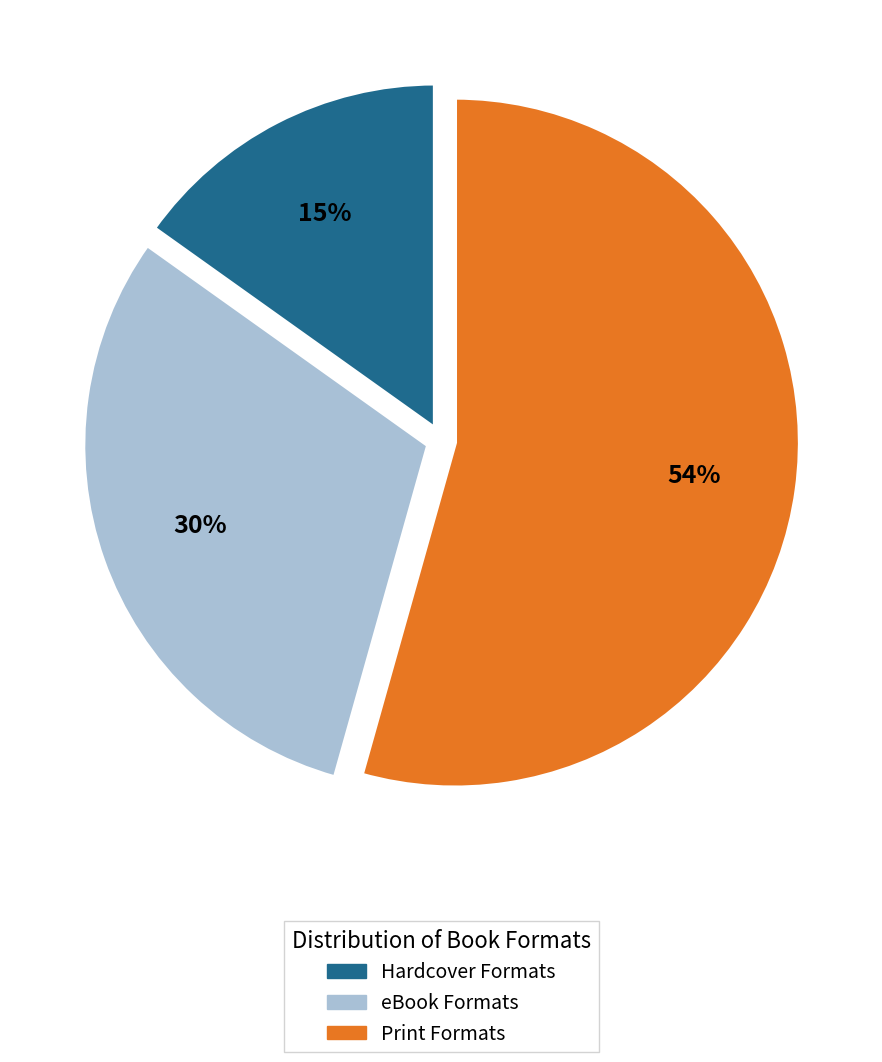

To the nearest percent, what is the difference between the largest and smallest slice percentages?

39%